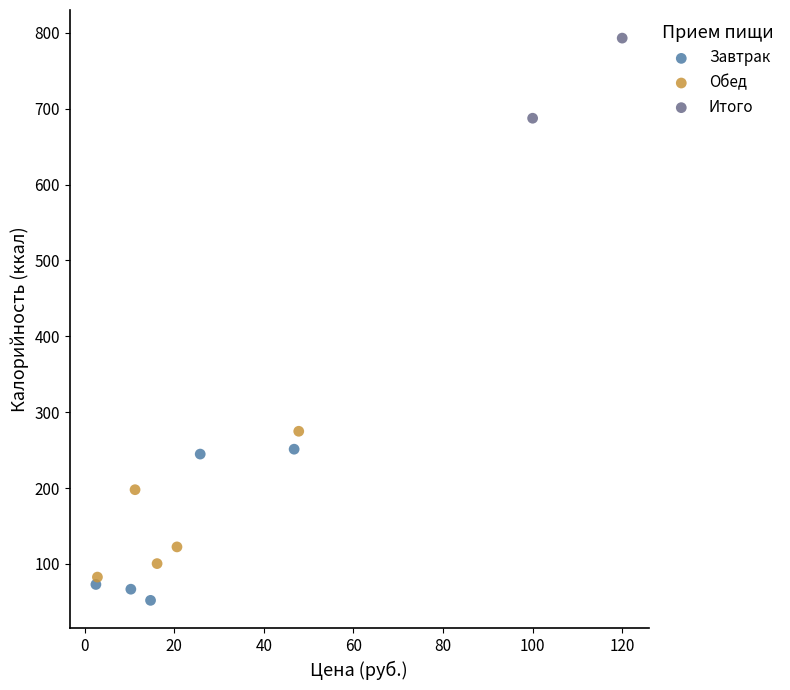

What are all the series names shown in the legend?

Завтрак, Обед, Итого